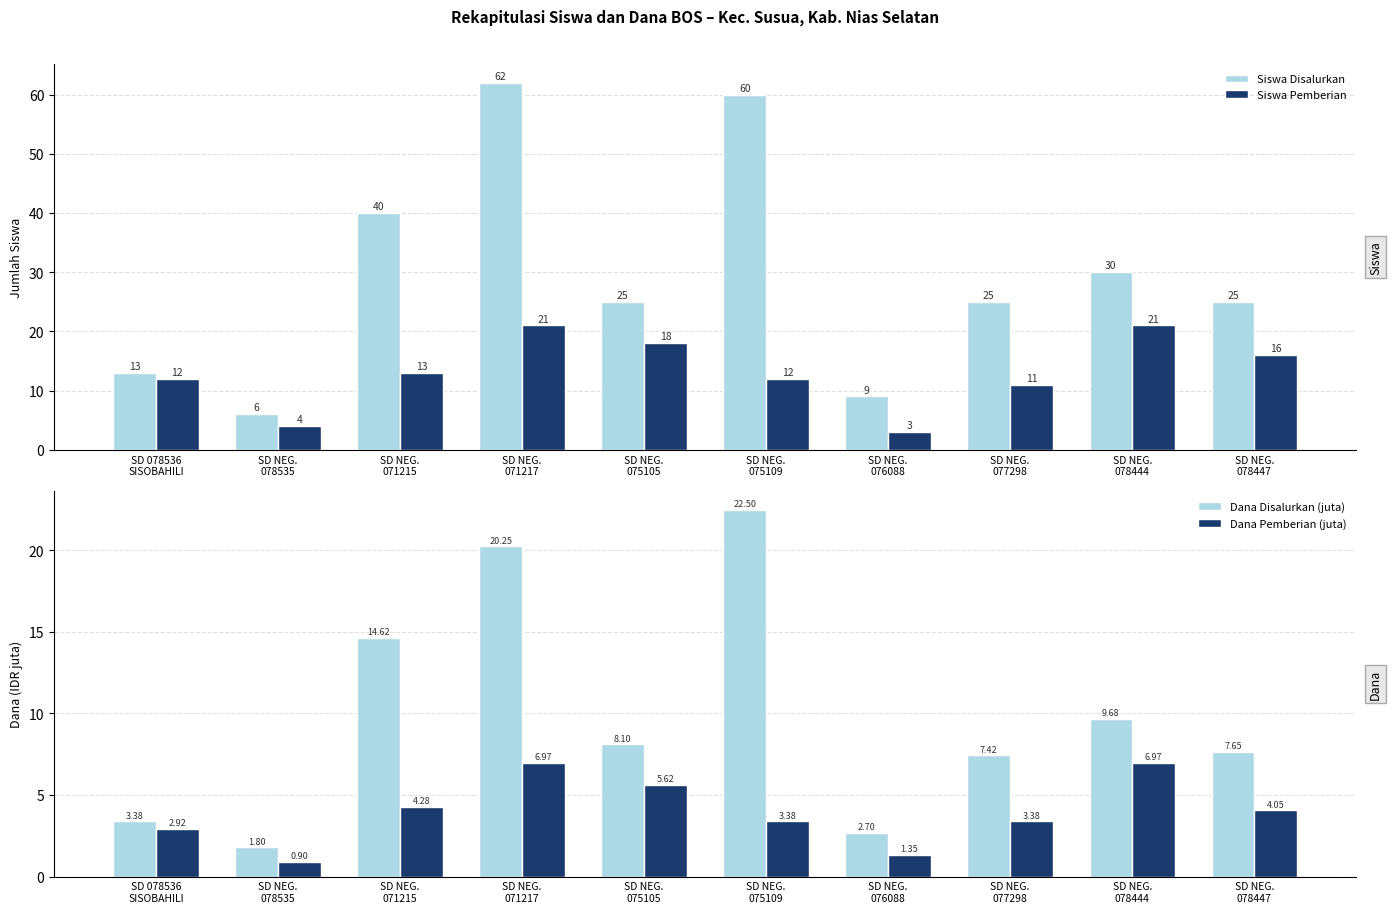

True or false: Dana Pemberian (juta) has a value of 5.6 at SD NEG.
075105.

True